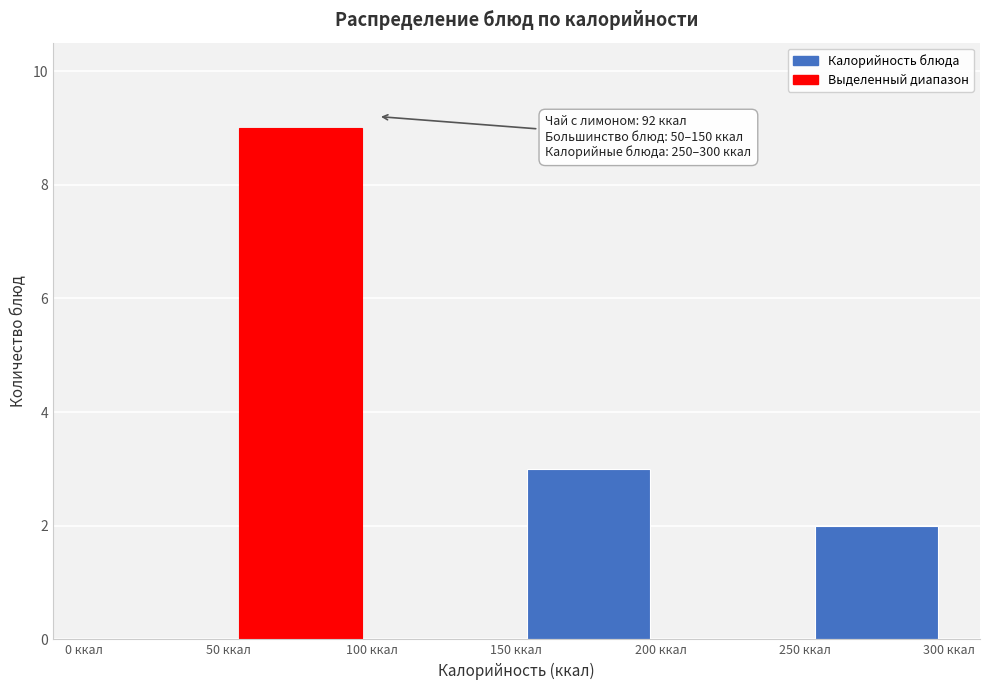

Which range on the x-axis has the tallest bar?

50 to 100